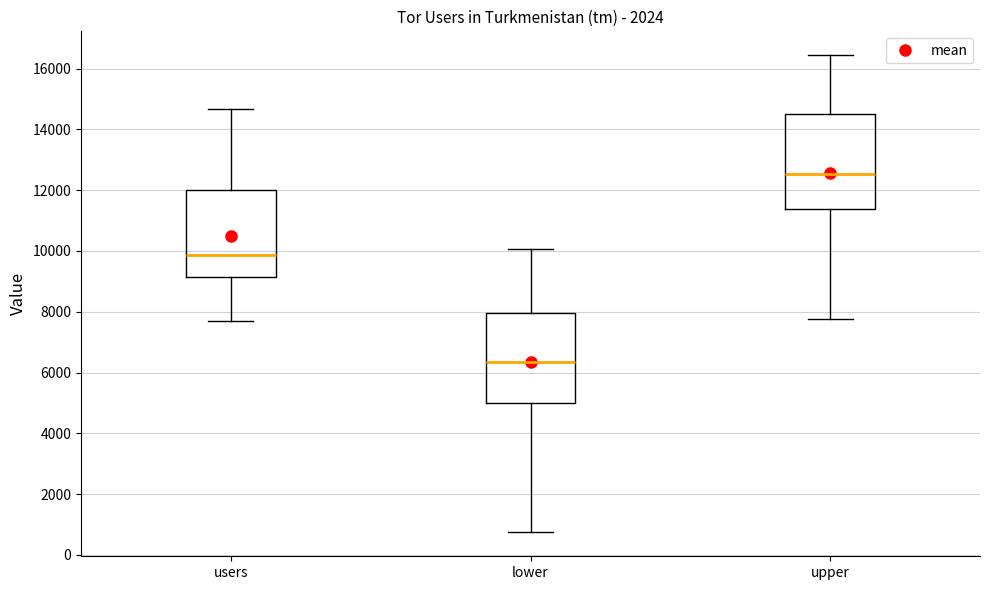

Reading left to right, read every box against the y-axis: the position of its median line, the range the box covers, and the ends of its whiskers. The values are not printed on the chart, so give them approximately, as read against the axis.

users: median 9800, box 9200 to 12000, whiskers 7800 to 14600
lower: median 6400, box 5000 to 8000, whiskers 800 to 10000
upper: median 12600, box 11400 to 14600, whiskers 7800 to 16400